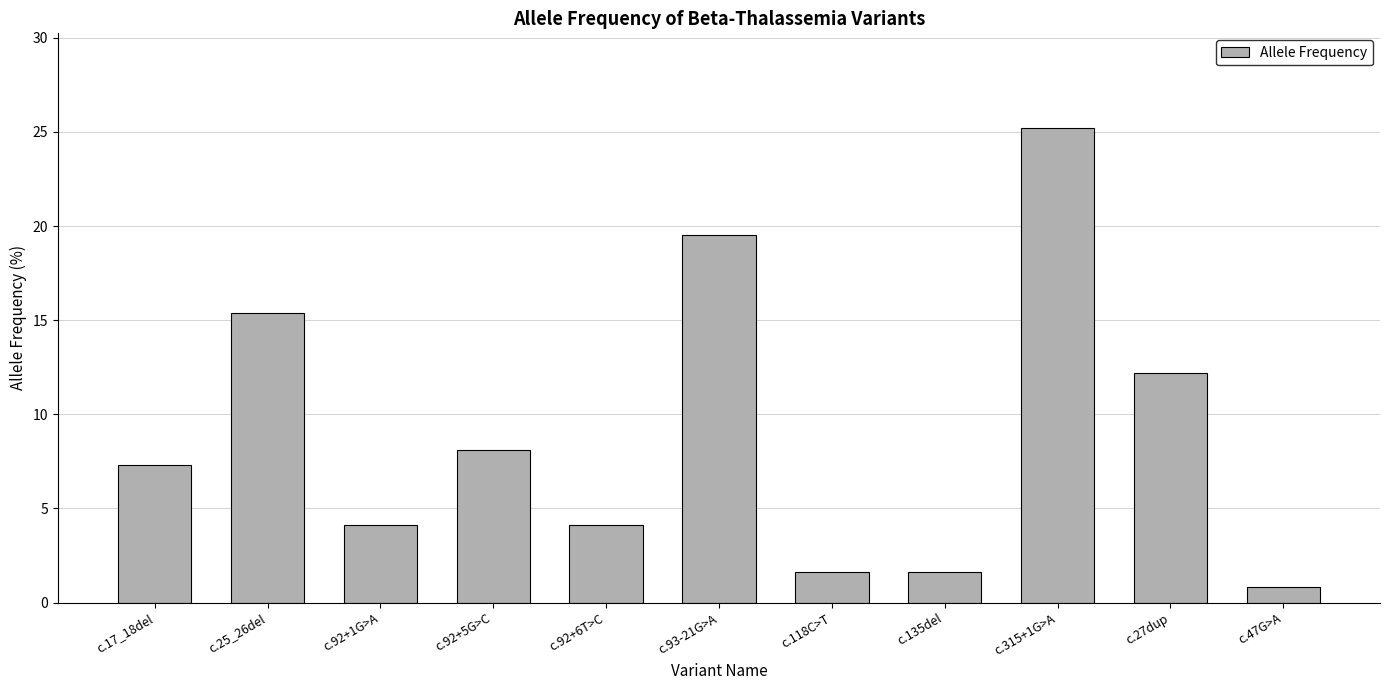

Does the chart contain any negative values?

No